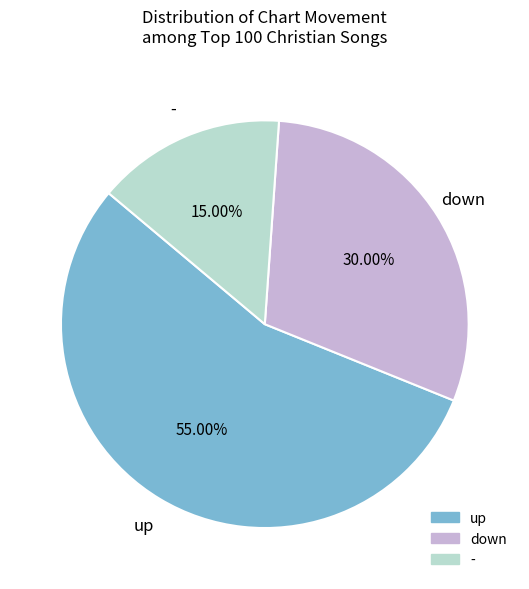

How many segments does this pie chart have?

3